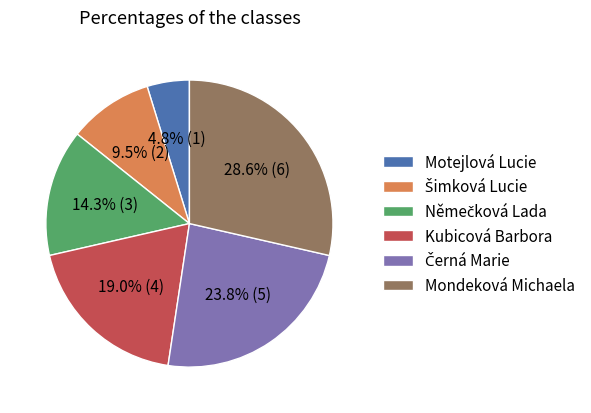

To the nearest percent, what portion does Kubicová Barbora represent?

19%